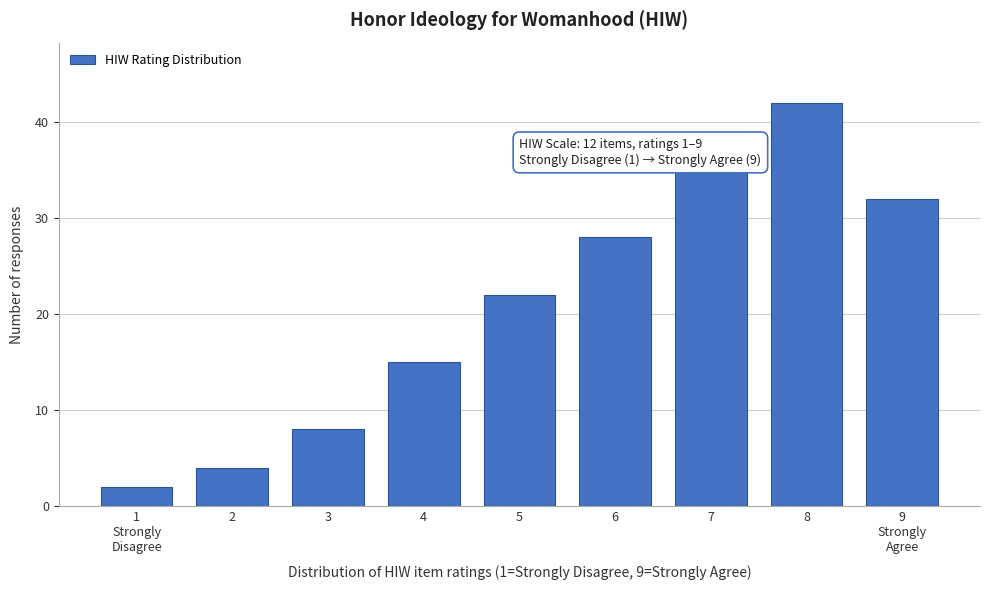

Reading left to right, what are all the values shown in this chart?

2	4	8	15	22	28	35	42	32